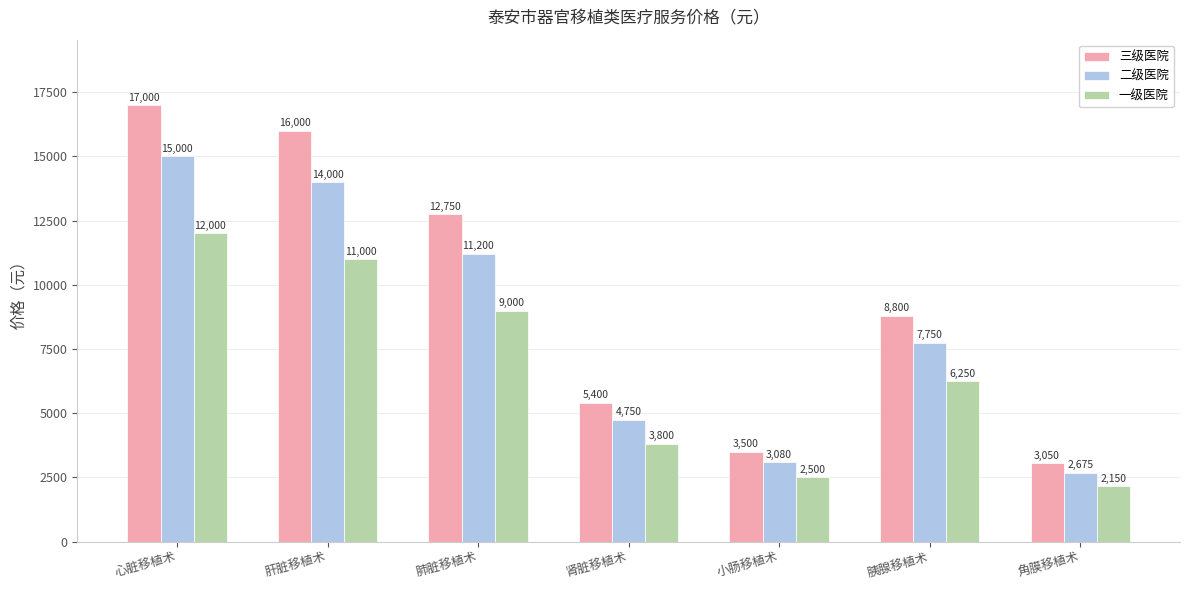

At how many categories does at least one series exceed 2522?

7